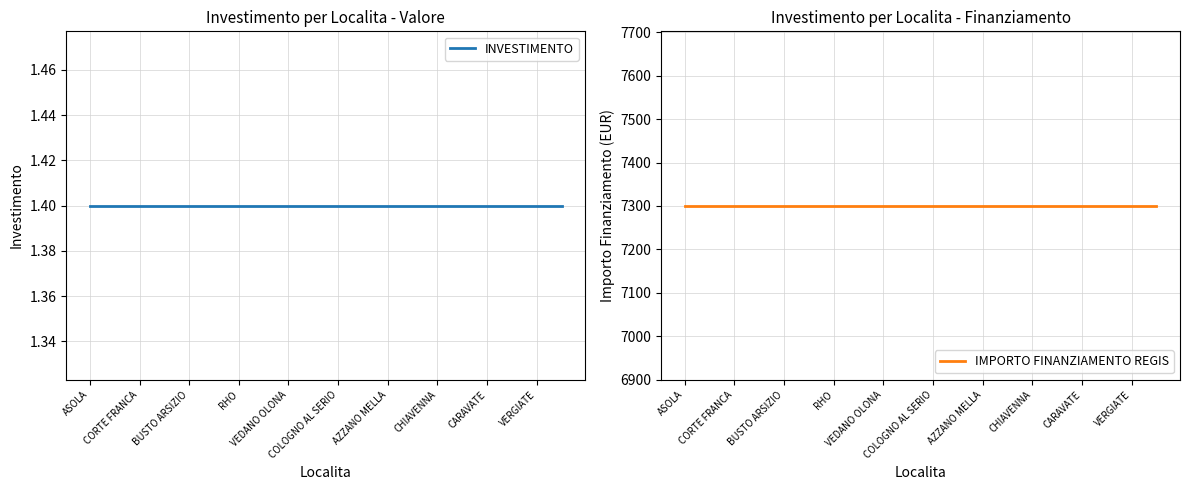

Is this an area chart (filled region under the line)?

No